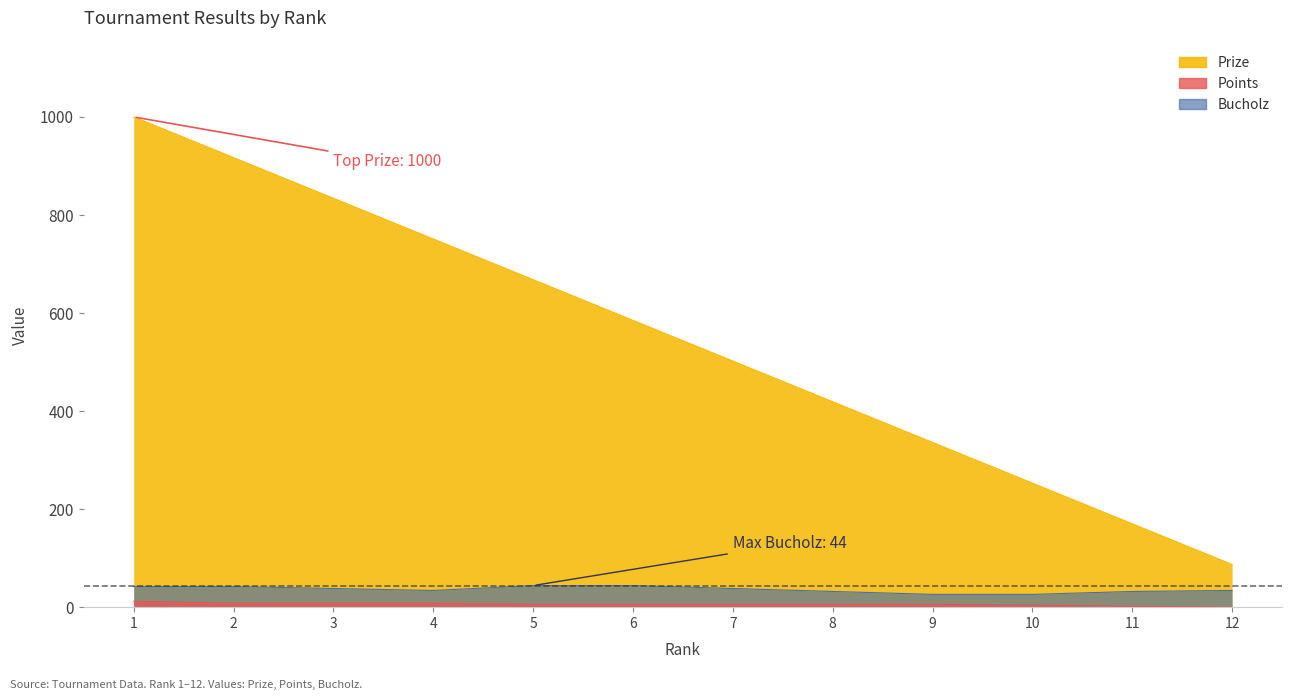

Which series has the largest range (max minus min)?

Prize